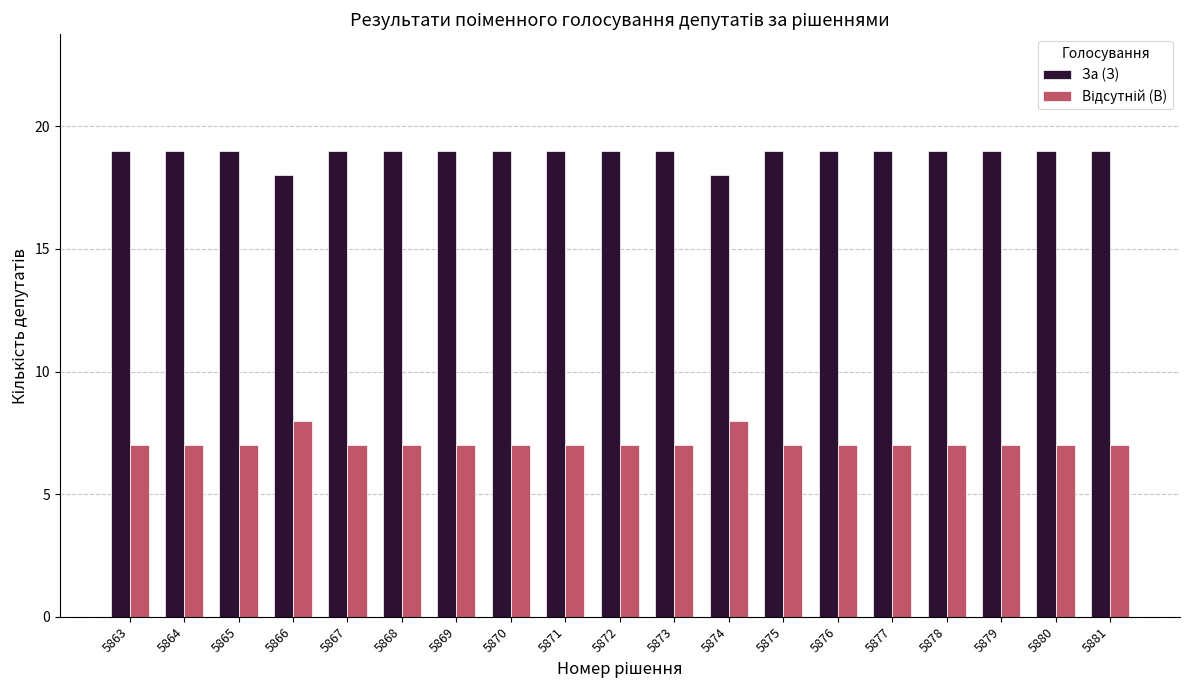

What is the total value across all series at 5863?

26